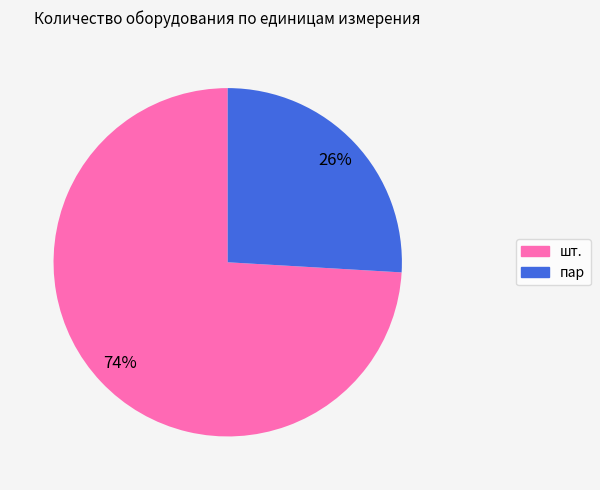

To the nearest percent, what is the difference between the пар and шт. slice percentages?

48%